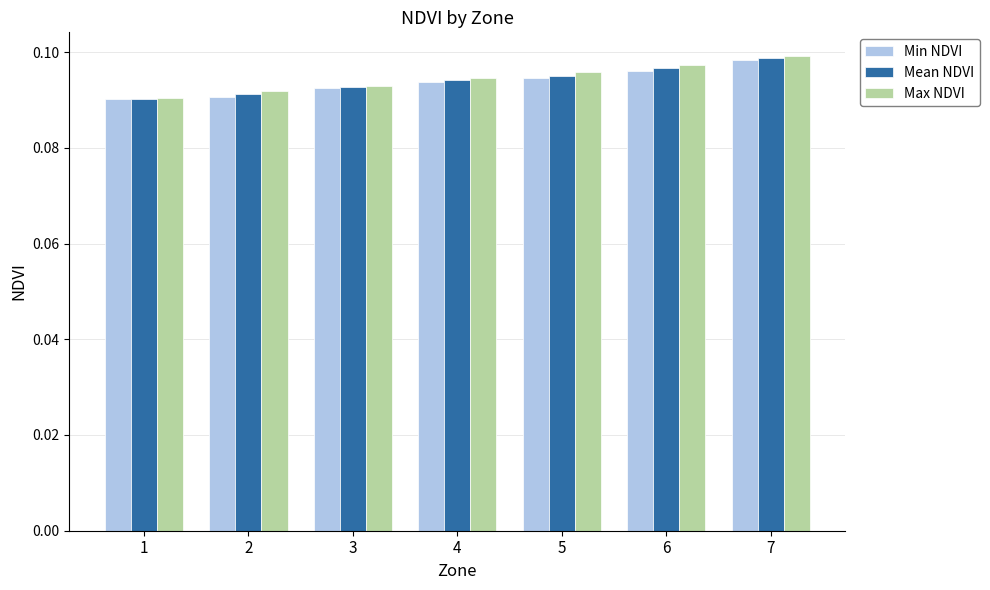

True or false: Max NDVI has a value of 0.1 at 3.

True